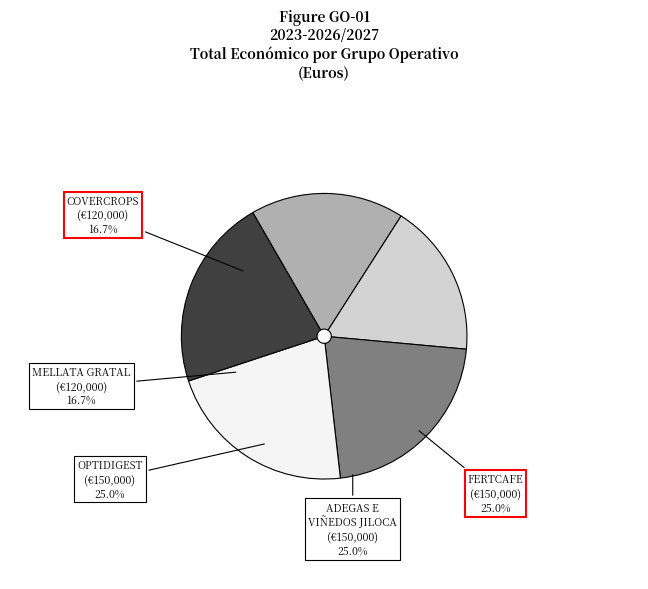

What percentage is the COVERCROPS slice, to the nearest percent?

17%